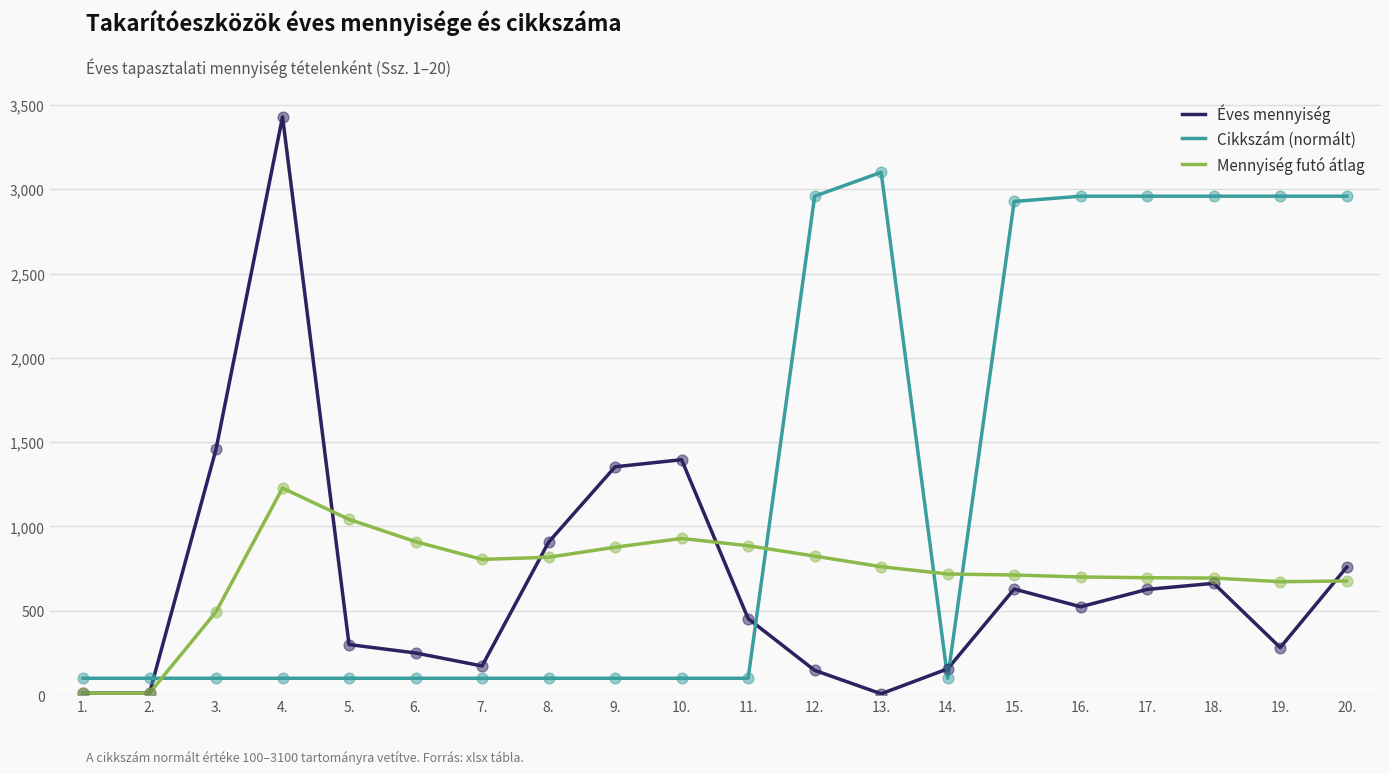

Which series has the widest spread of values?

Éves mennyiség